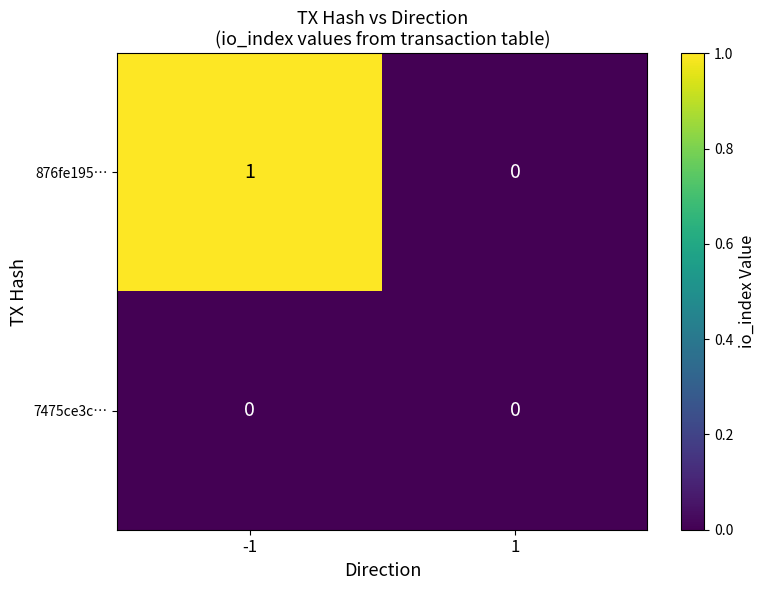

Reading right to left, extract all data points from this chart.

876fe195…: 1=0	-1=1
7475ce3c…: 1=0	-1=0